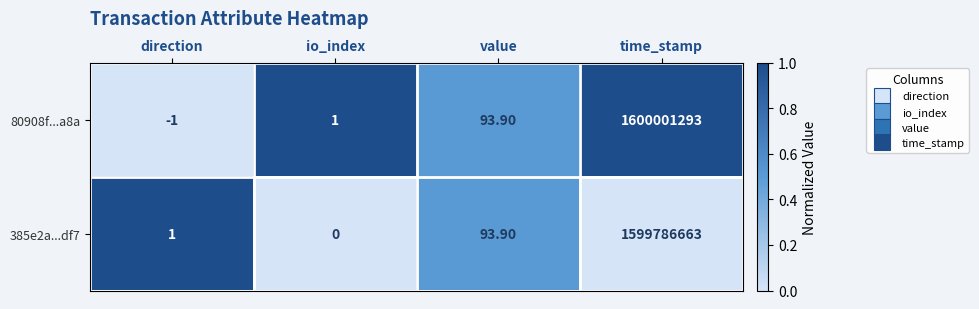

Which series has the widest spread of values?

80908f...a8a